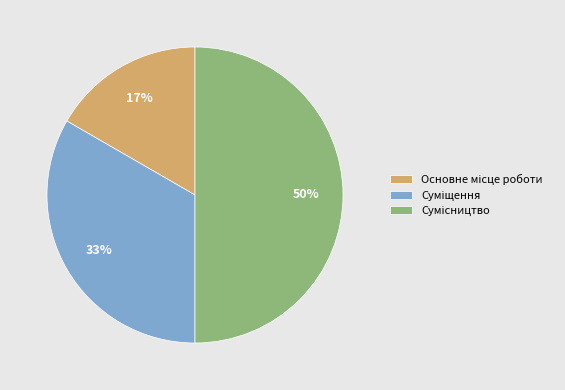

To the nearest percent, what is the difference between the largest and smallest slice percentages?

33%